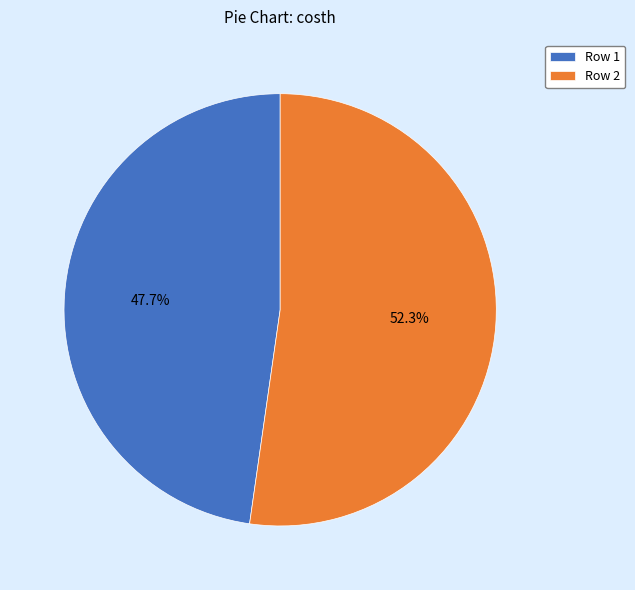

Which slice is the smallest?

Row 1